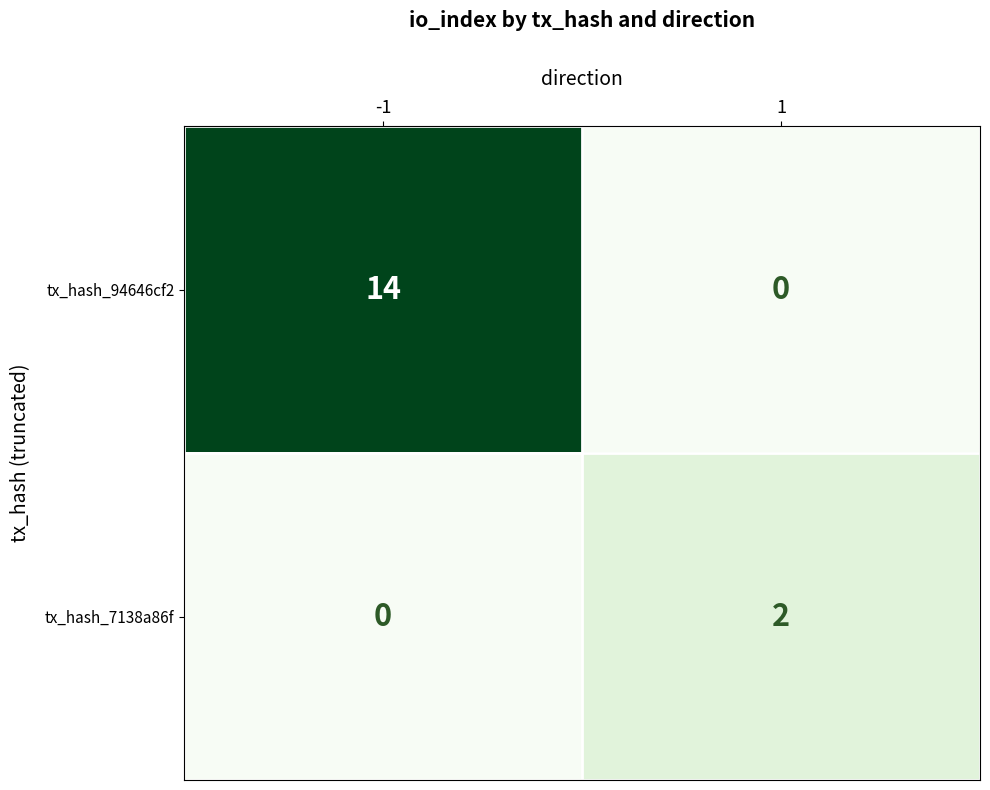

What is the total value across all series at -1?

14